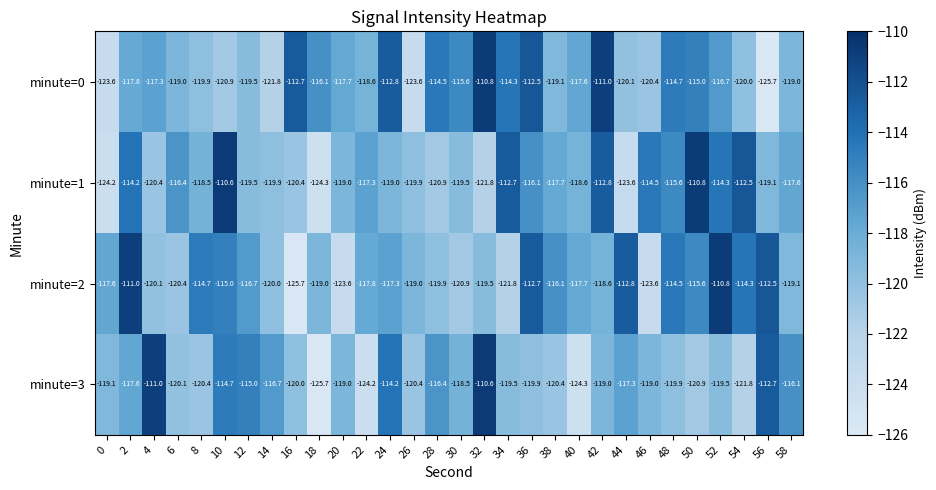

Is it true that minute=0 equals -67.8 at 22?

False